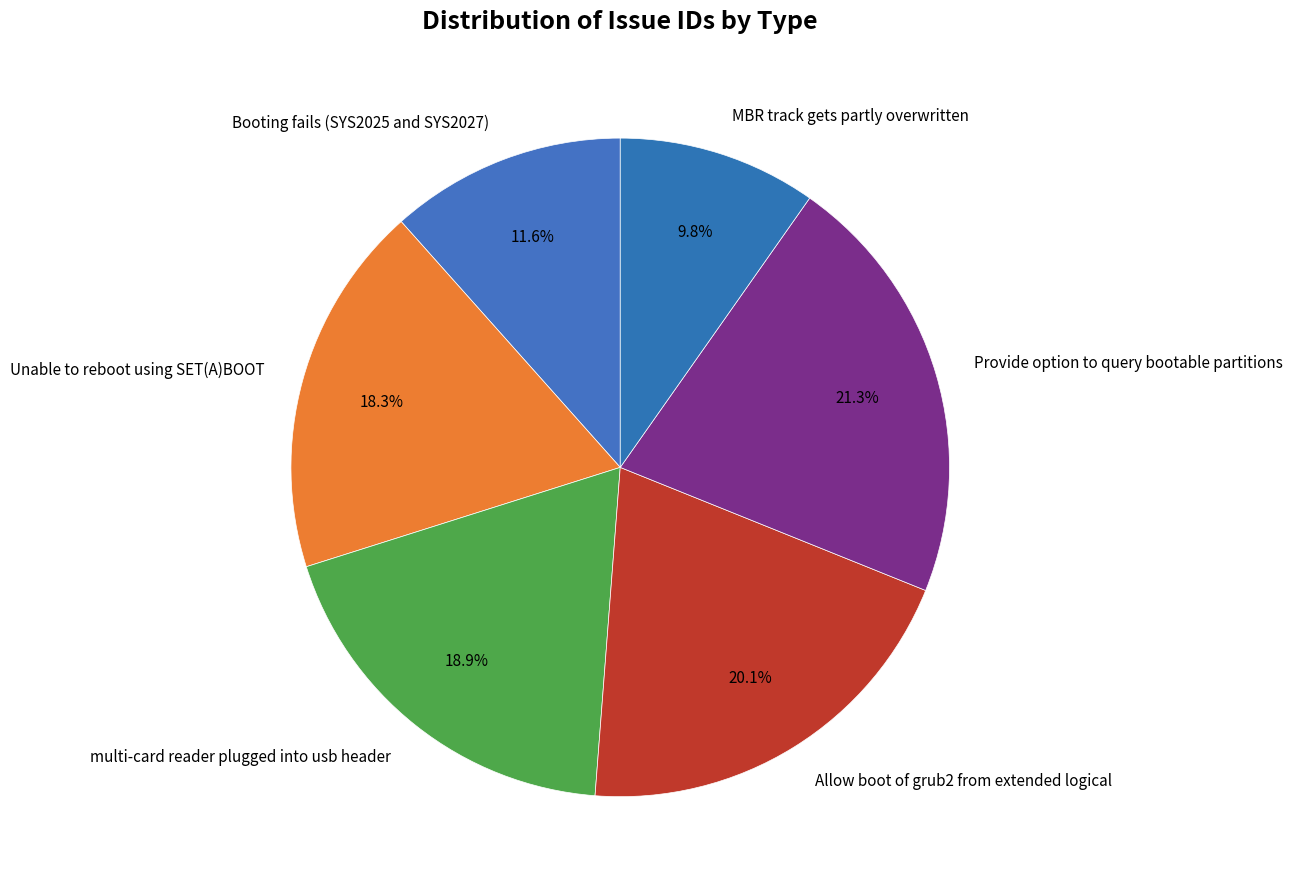

What is the smallest slice in the pie chart?

MBR track gets partly overwritten